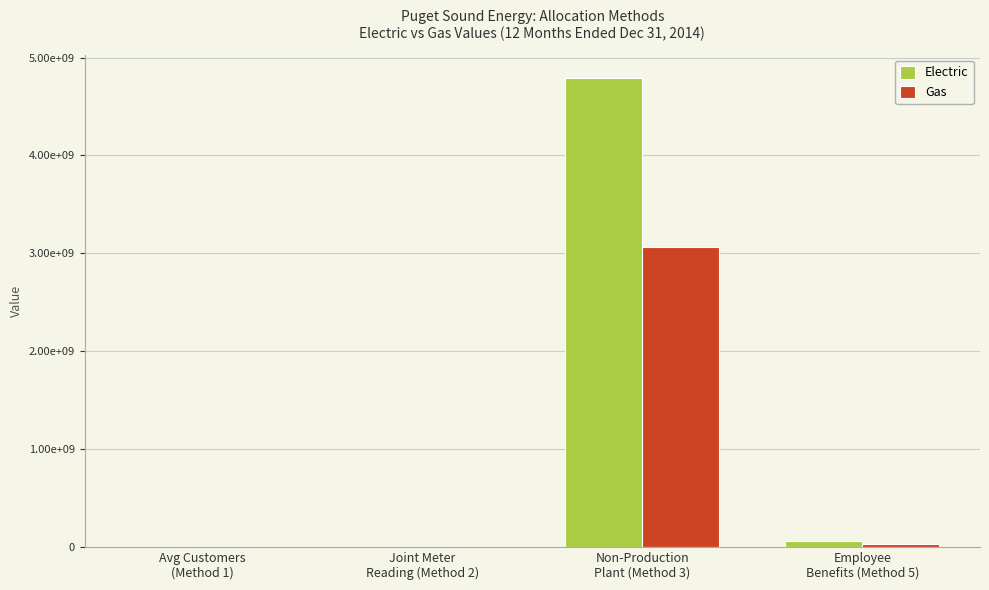

Which series changed the most between Avg Customers
(Method 1) and Employee
Benefits (Method 5)?

Electric